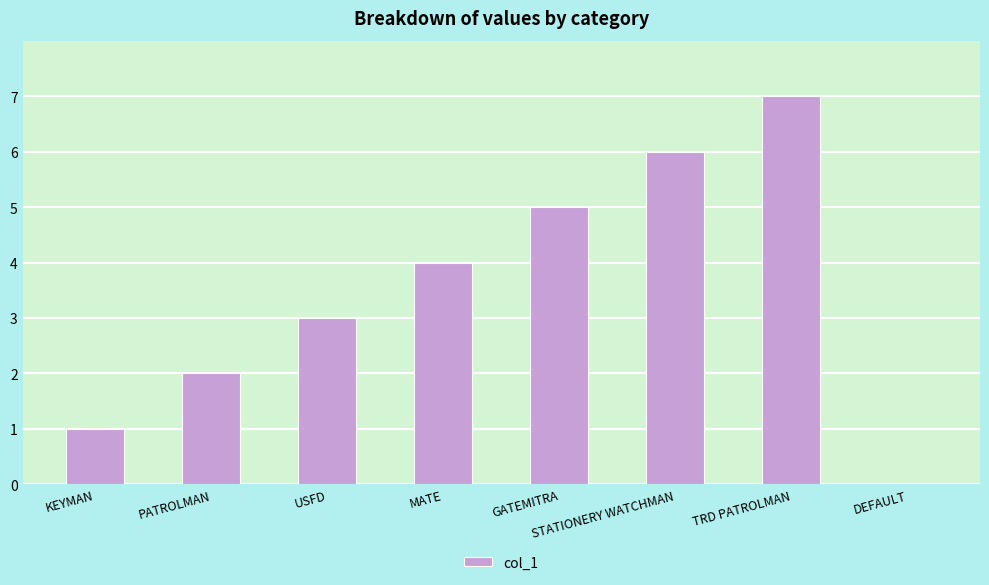

How many values are between 2 and 6?

5